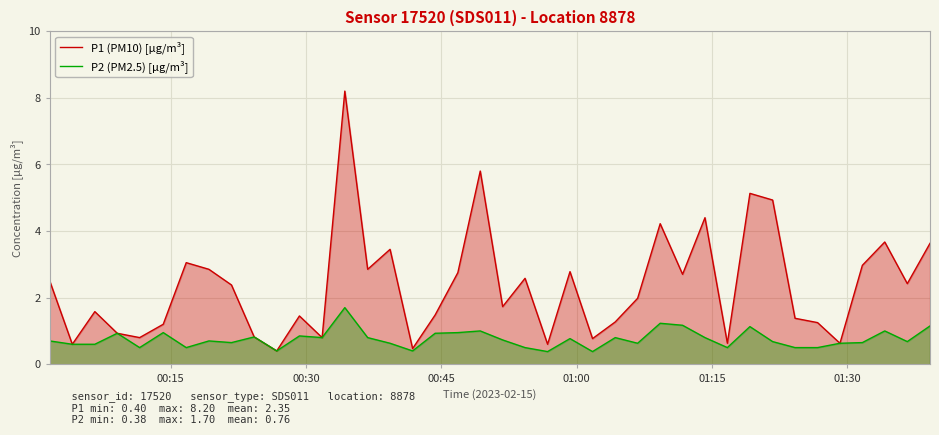

Which series has the largest range (max minus min)?

P1 (PM10) [µg/m³]